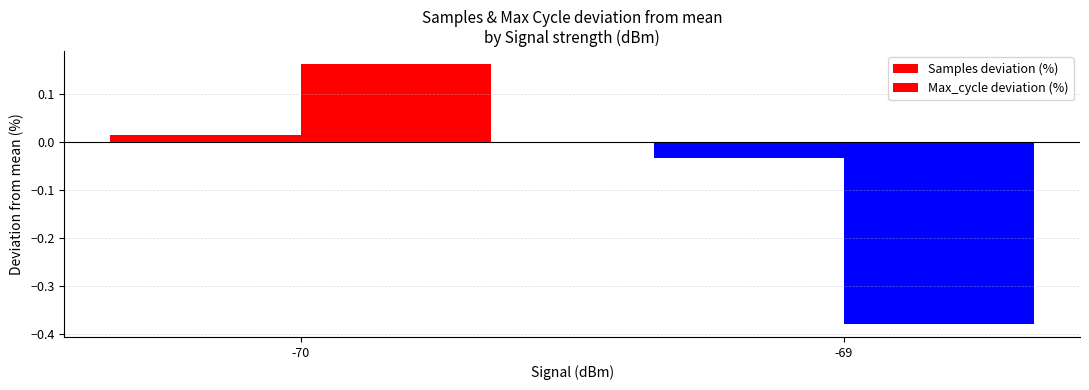

How many values in the Max_cycle deviation (%) series are below 0?

1